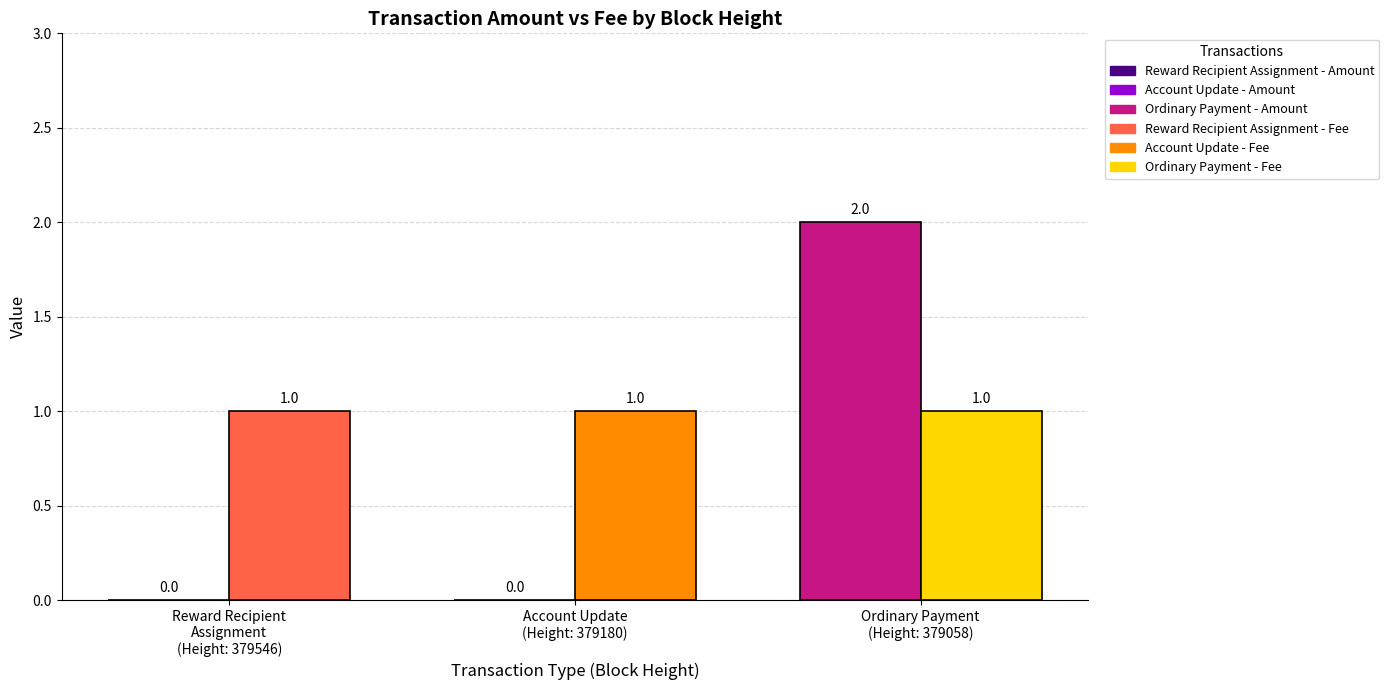

At which category is the sum across all series the highest?

379058
Ordinary Payment